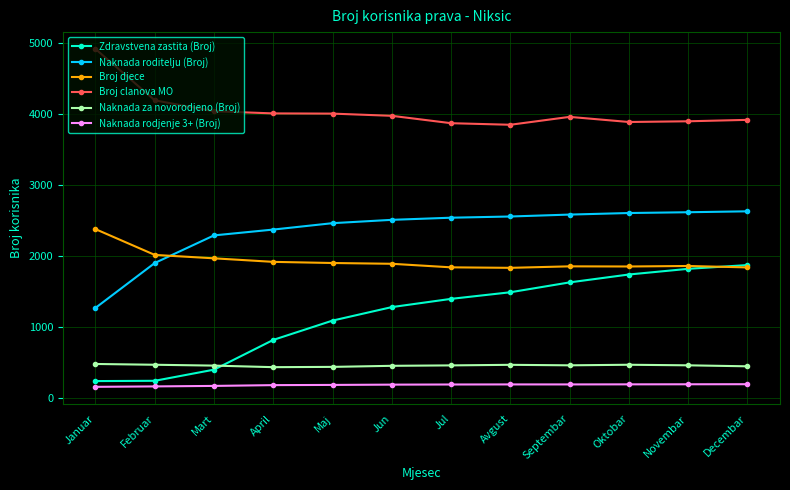

What is the label of the 4th point from the right?

Septembar